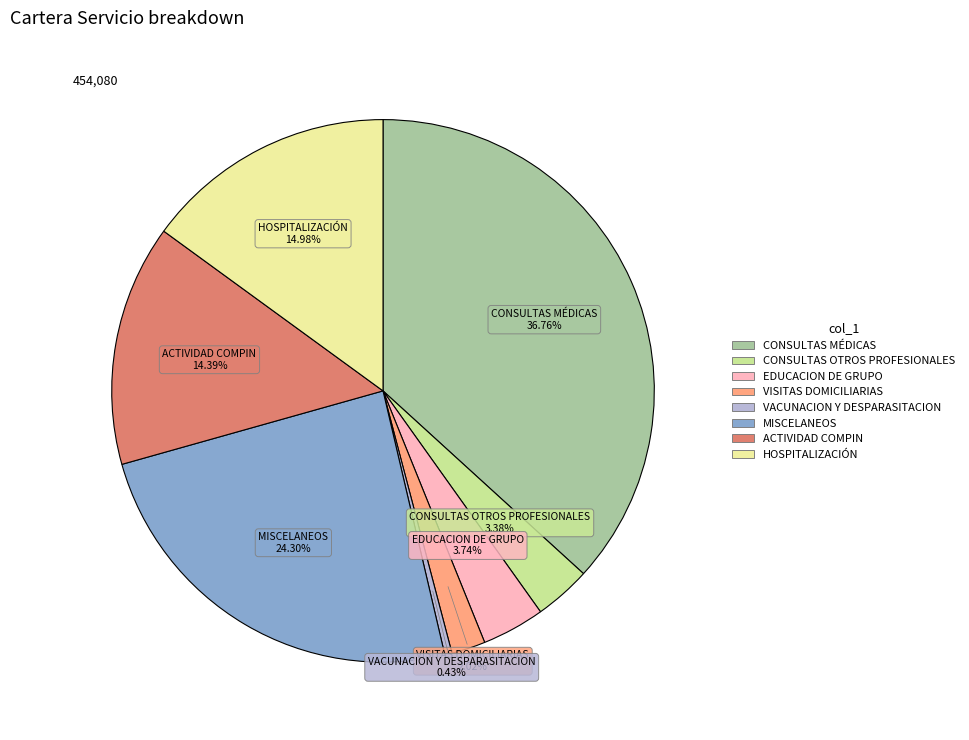

How many slices are in this pie chart?

8